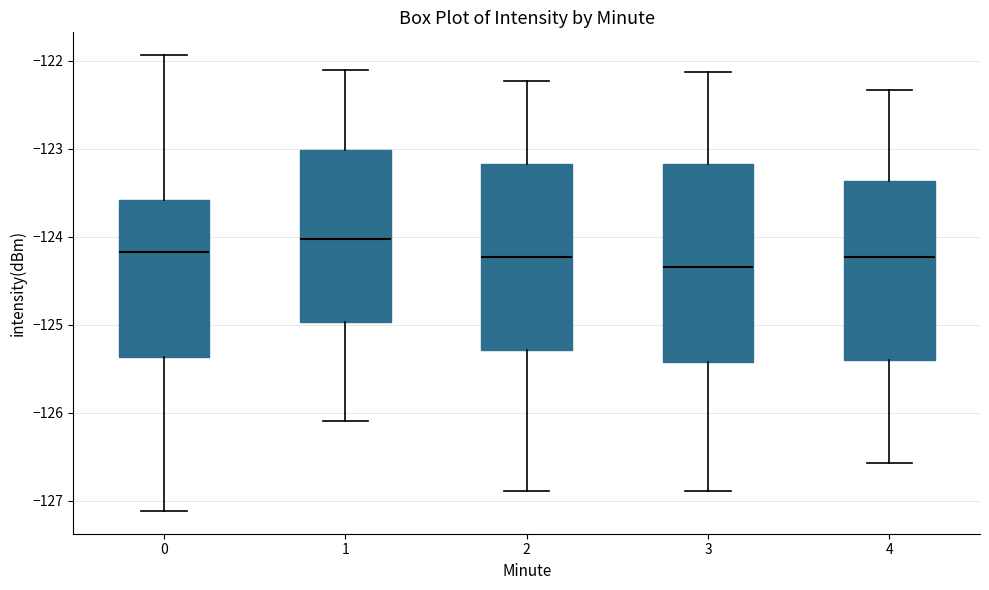

Reading left to right, read every box against the y-axis: the position of its median line, the range the box covers, and the ends of its whiskers. The values are not printed on the chart, so give them approximately, as read against the axis.

0: median -124.2, box -125.4 to -123.6, whiskers -127.1 to -121.9
1: median -124.0, box -125.0 to -123.0, whiskers -126.1 to -122.1
2: median -124.2, box -125.3 to -123.2, whiskers -126.9 to -122.2
3: median -124.3, box -125.4 to -123.2, whiskers -126.9 to -122.1
4: median -124.2, box -125.4 to -123.4, whiskers -126.6 to -122.3